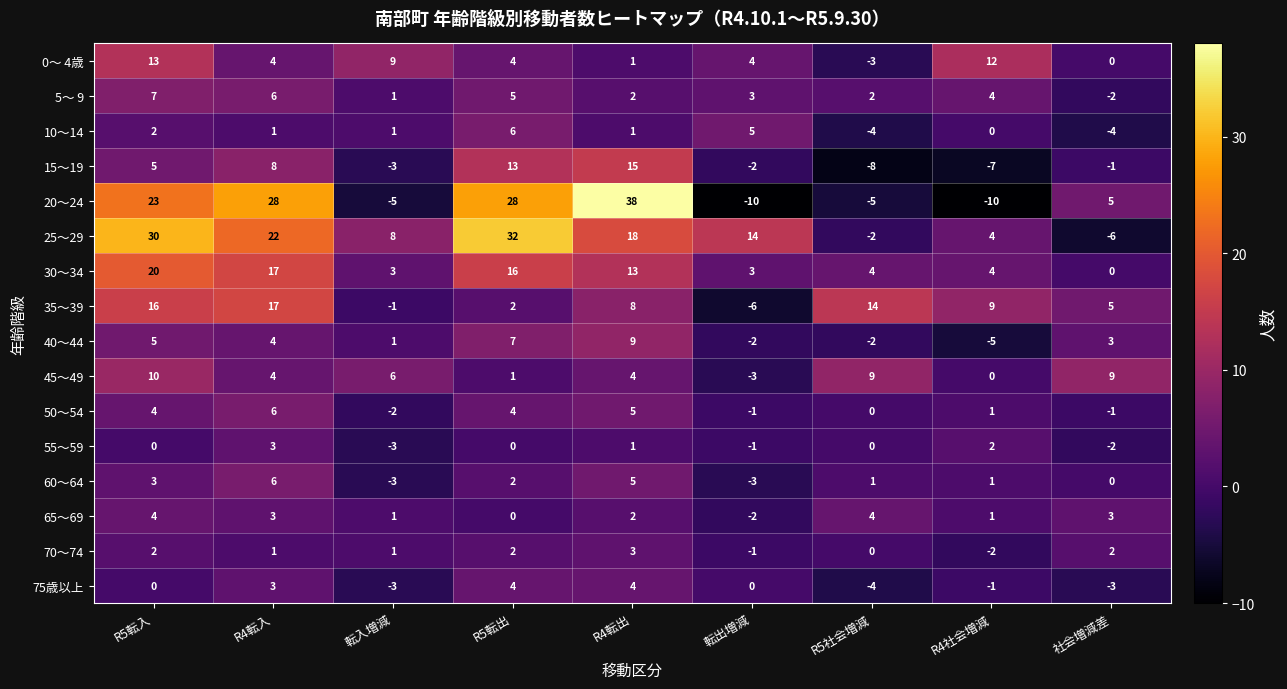

What is the difference between the maximum and minimum values in the 40～44 series?

14